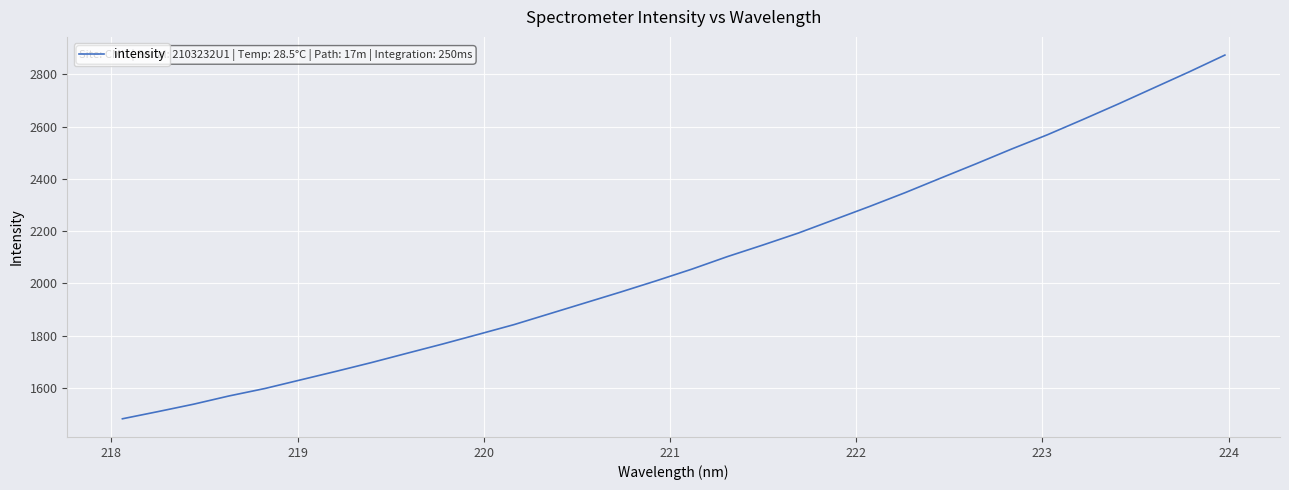

What is the maximum value shown in the chart?

2873.5